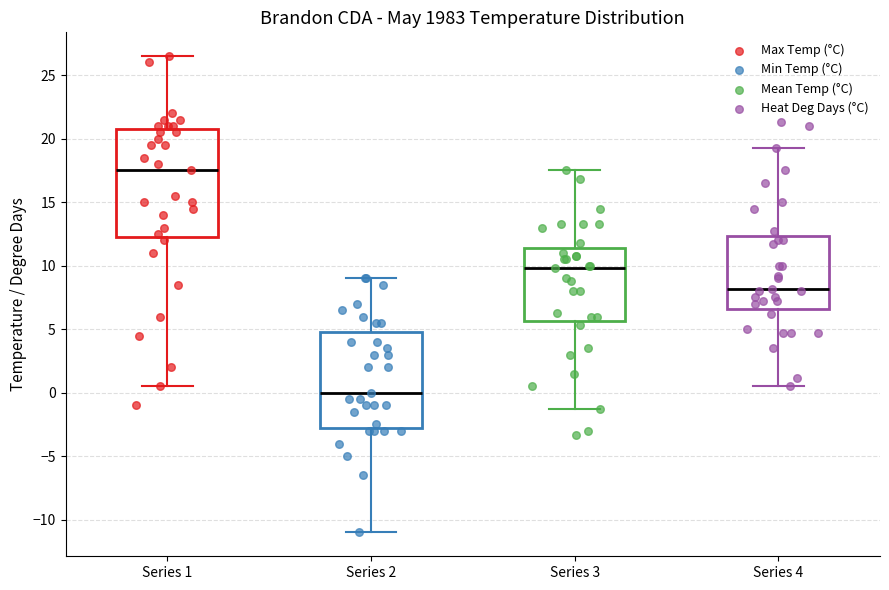

Where is the upper edge of the box for Series 4 on the y-axis? The values are not printed on the chart, so give them approximately, as read against the axis.

12.5